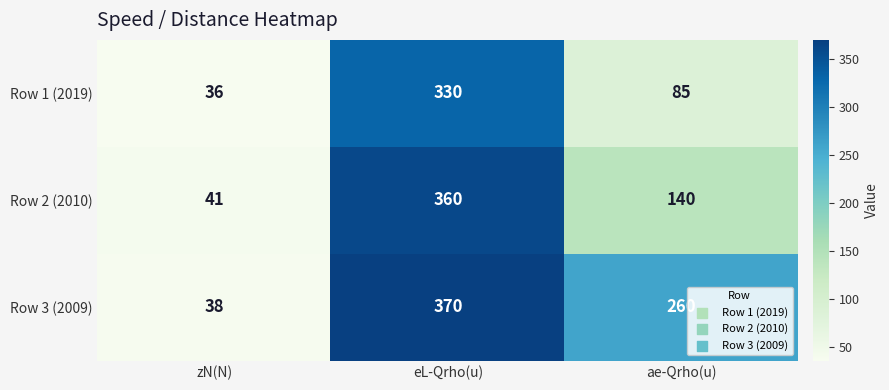

Count the Row 2 (2010) values in the range 41 to 360.

3